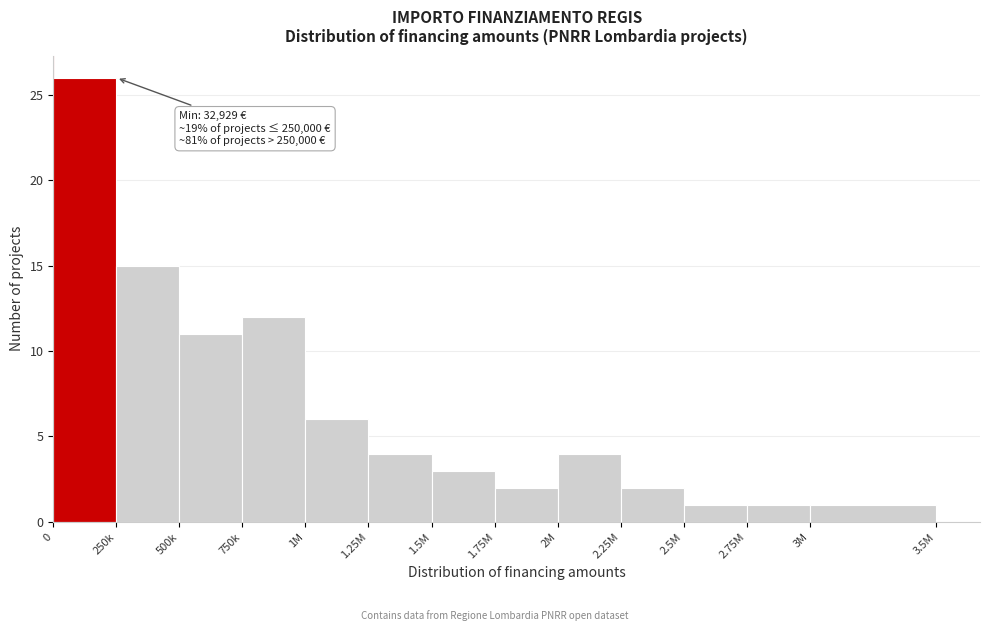

Reading right to left, list all the values displayed in this chart.

1	1	1	2	4	2	3	4	6	12	11	15	26